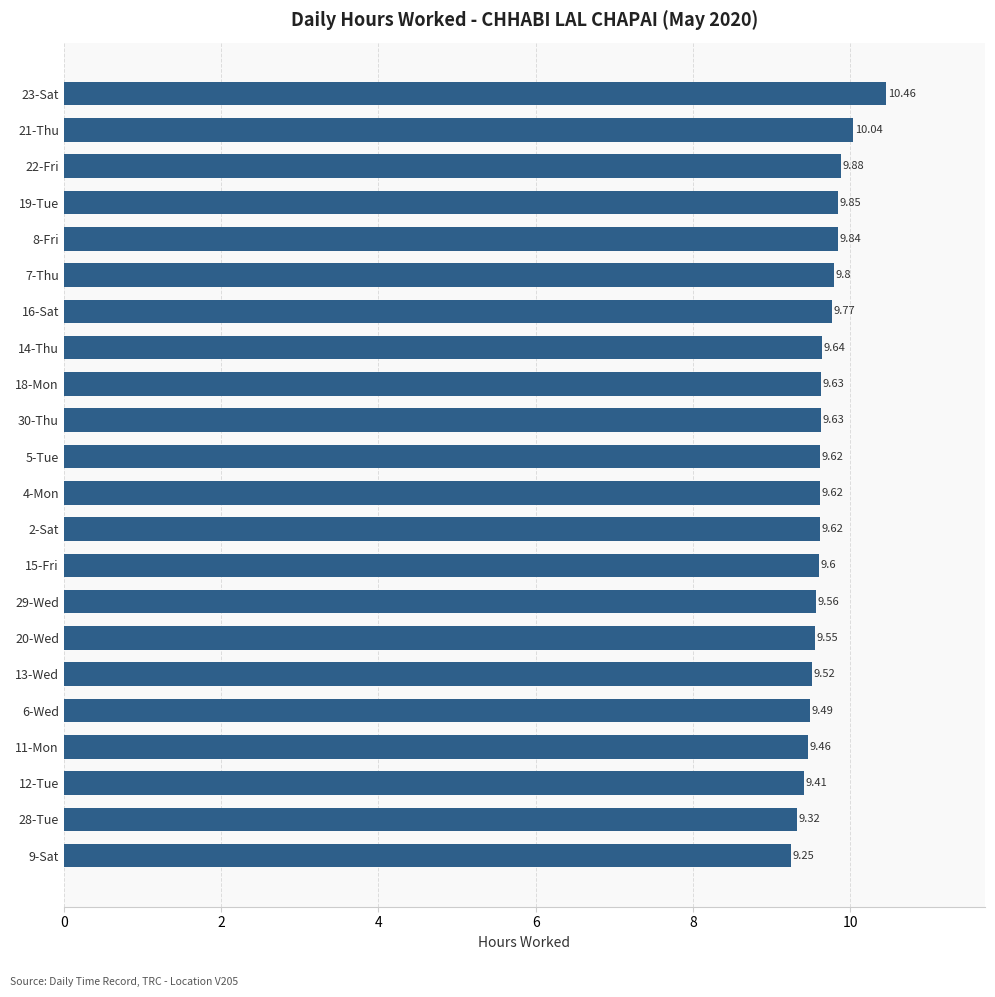

Between 28-Tue and 23-Sat, which is larger?

23-Sat